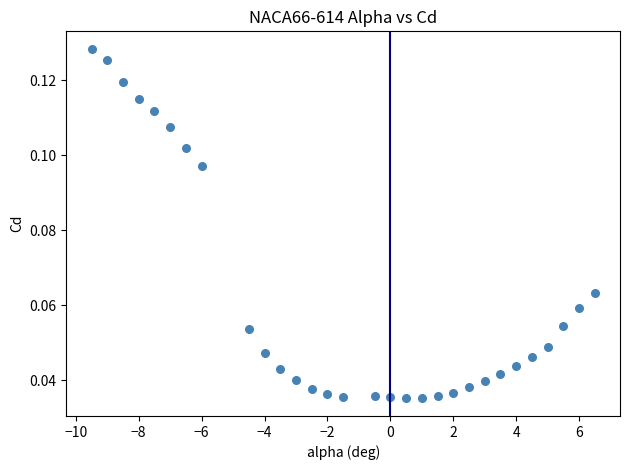

What is the range of X values (max minus min)?

16.0